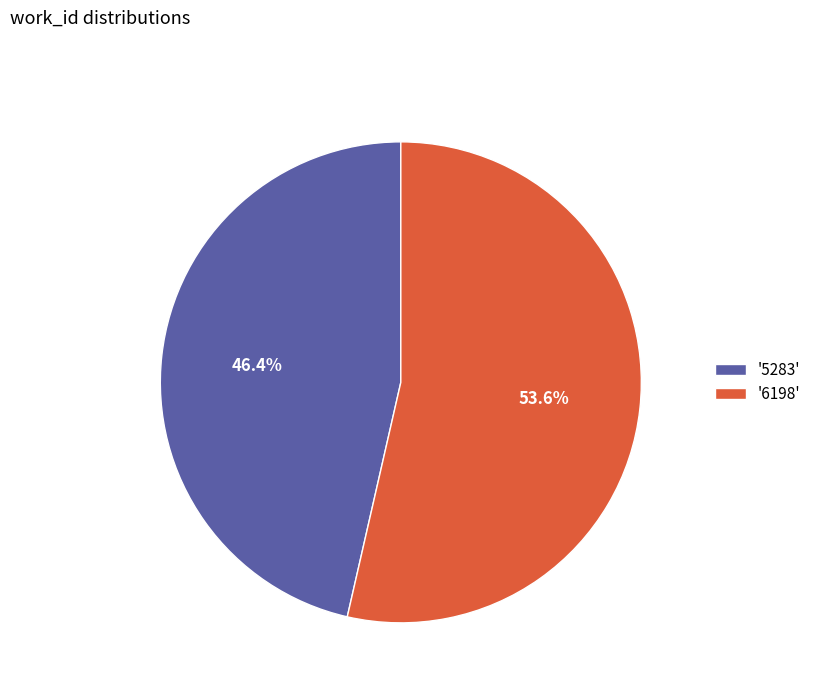

How many slices are in this pie chart?

2